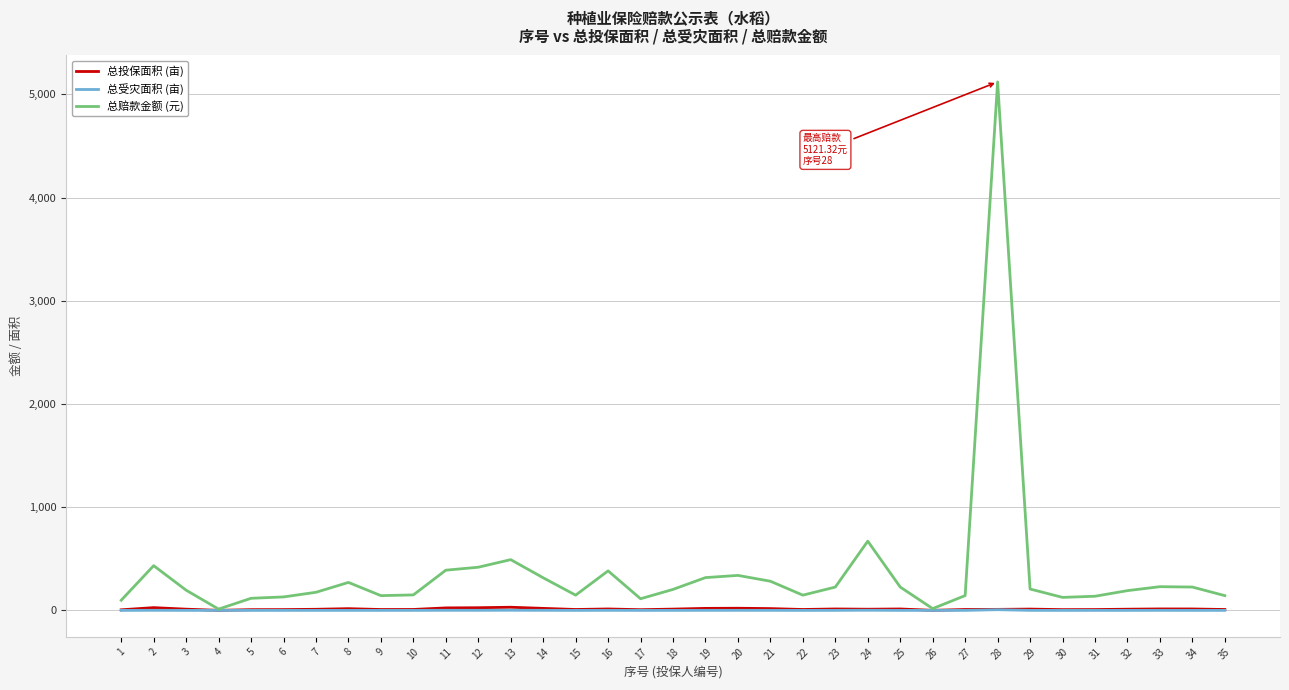

What is the greatest value displayed?

5121.3